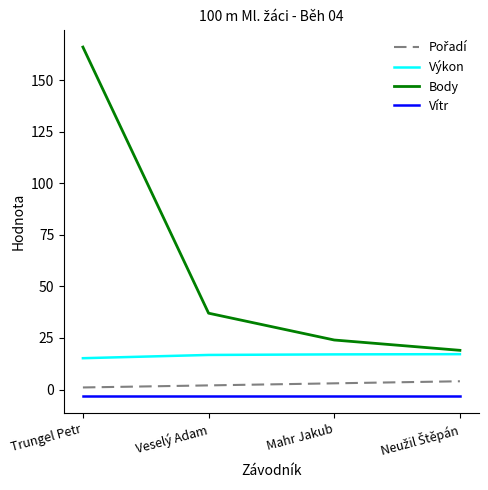

What value does the Body series have at Veselý Adam?

37.0